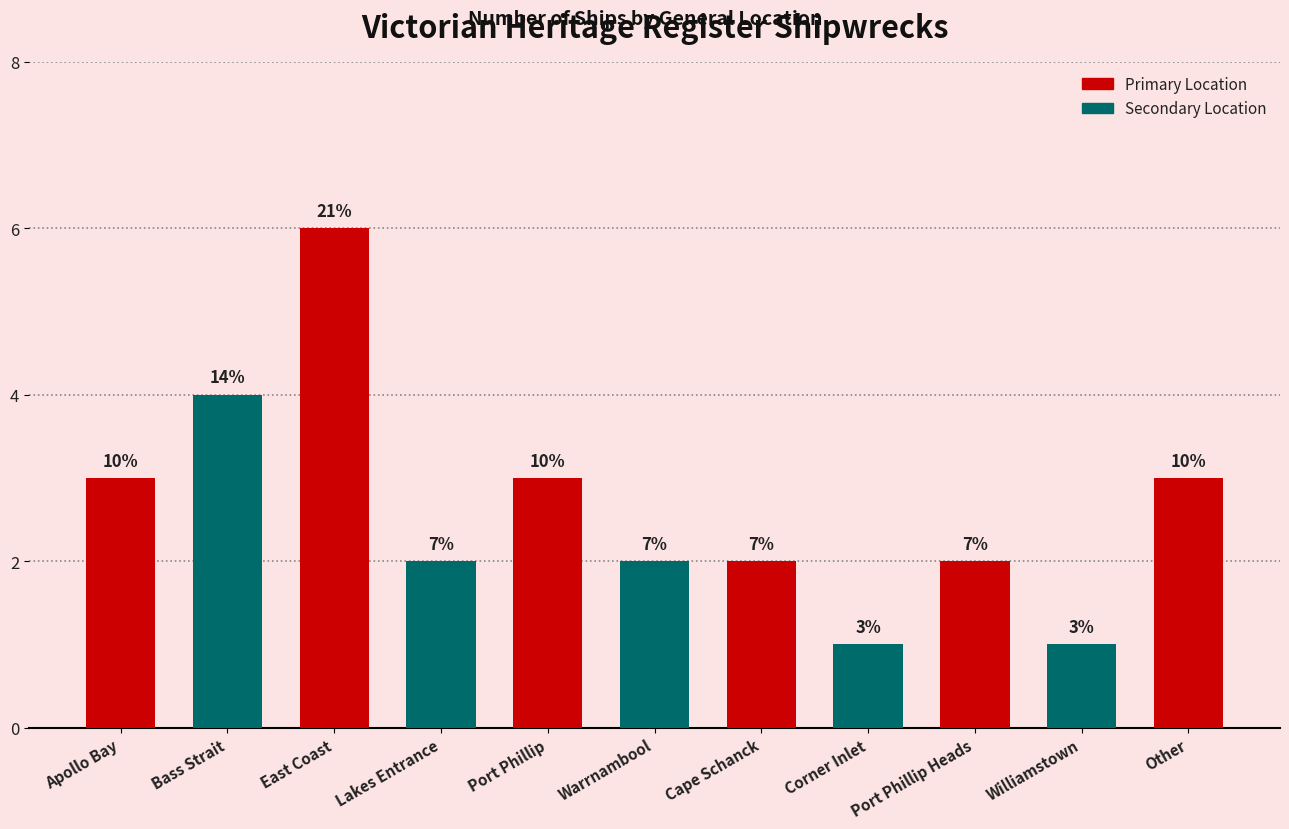

Reading left to right, what are all the values shown in this chart?

Apollo Bay=3	Bass Strait=4	East Coast=6	Lakes Entrance=2	Port Phillip=3	Warrnambool=2	Cape Schanck=2	Corner Inlet=1	Port Phillip Heads=2	Williamstown=1	Other=3